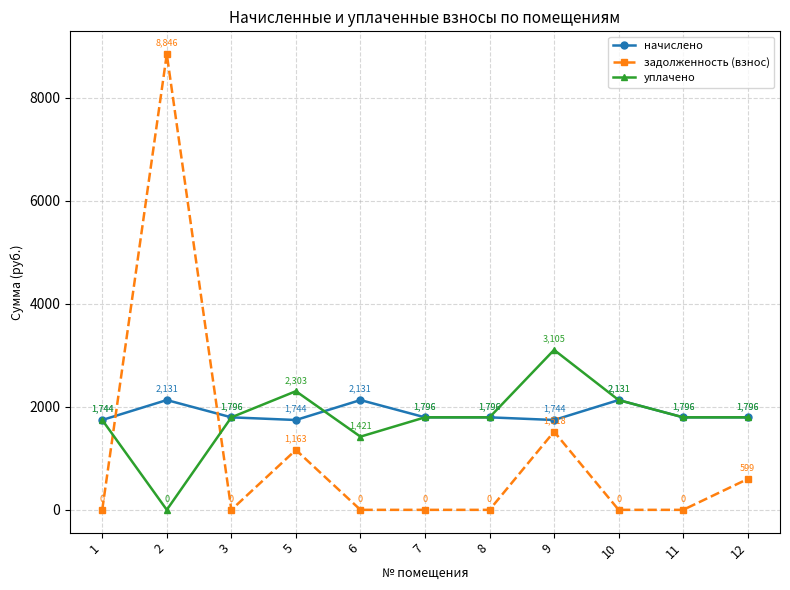

At which category does уплачено reach its first local peak?

5